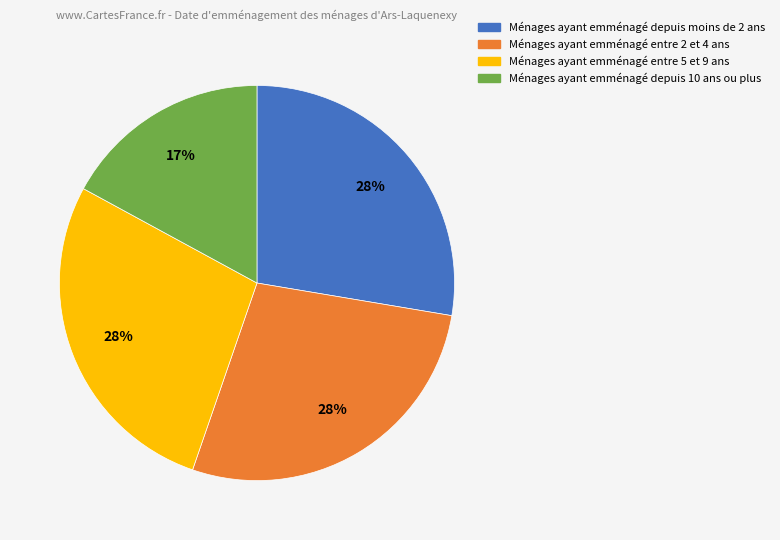

How many segments does this pie chart have?

4